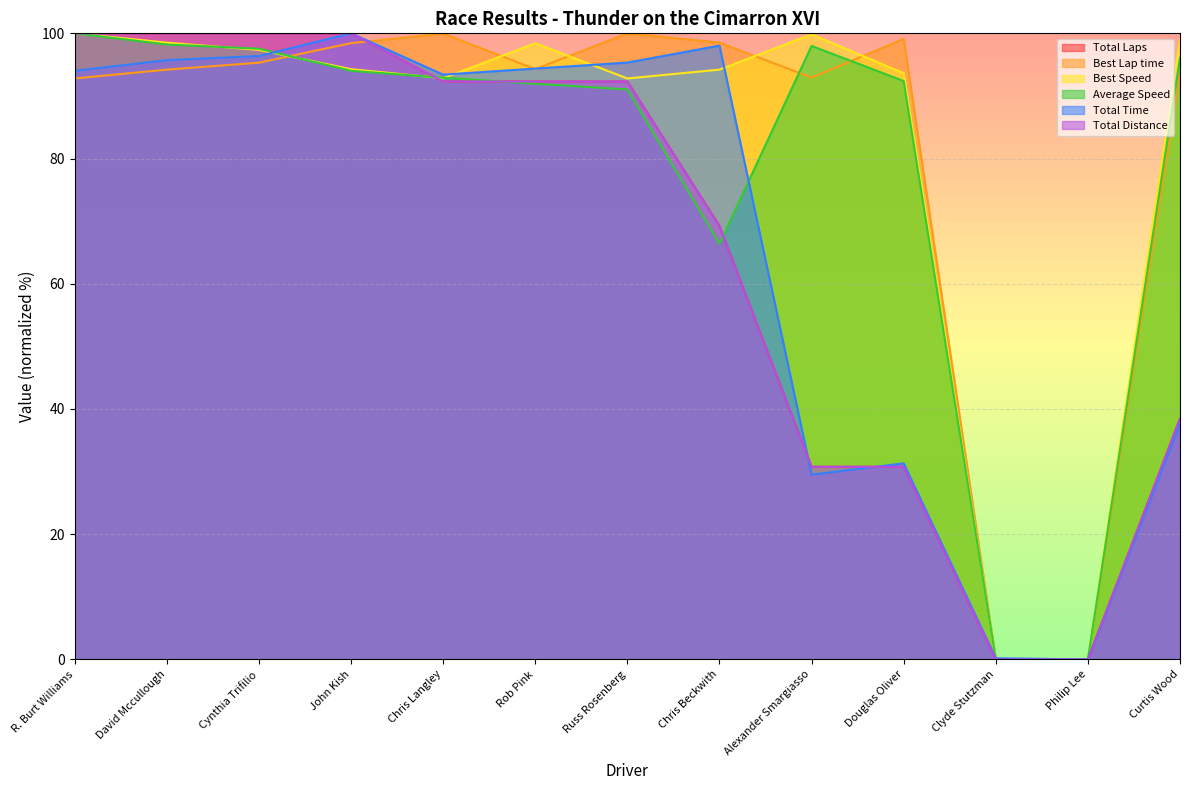

Which series has the widest spread of values?

Total Laps